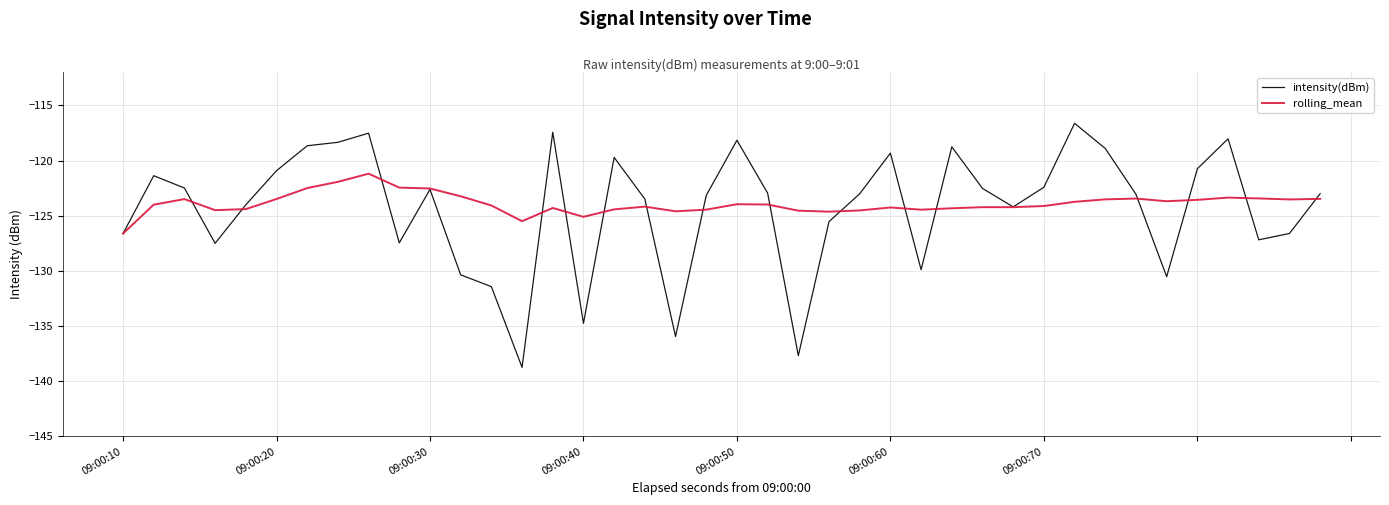

What is the sum of all intensity(dBm) values?

-4971.7